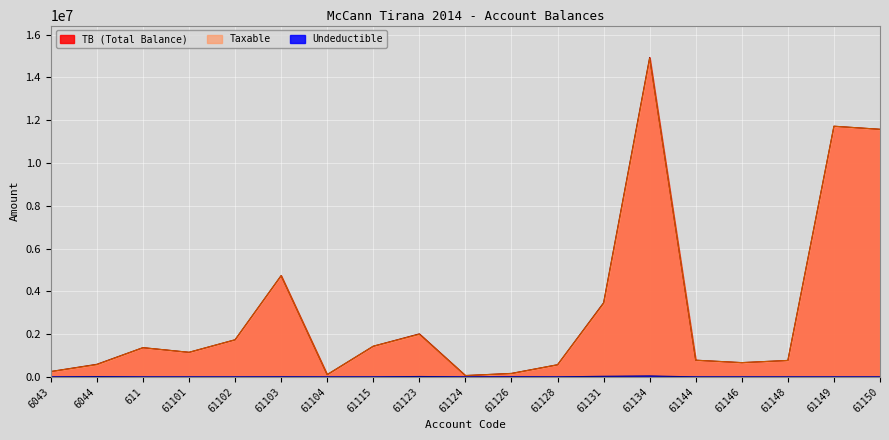

What position from the left is 61149?

18